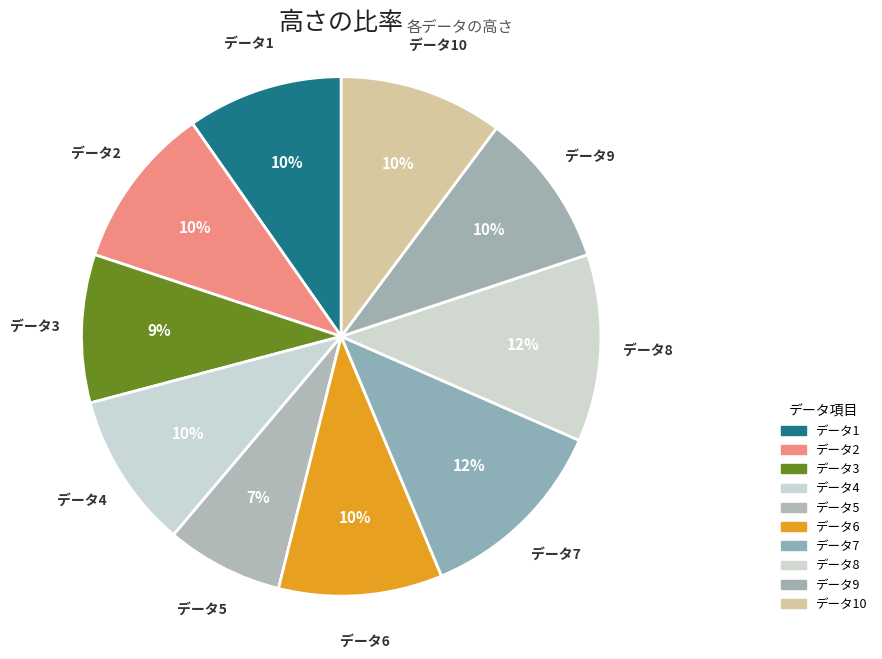

Is the sum of データ3 and データ6 greater than half?

No